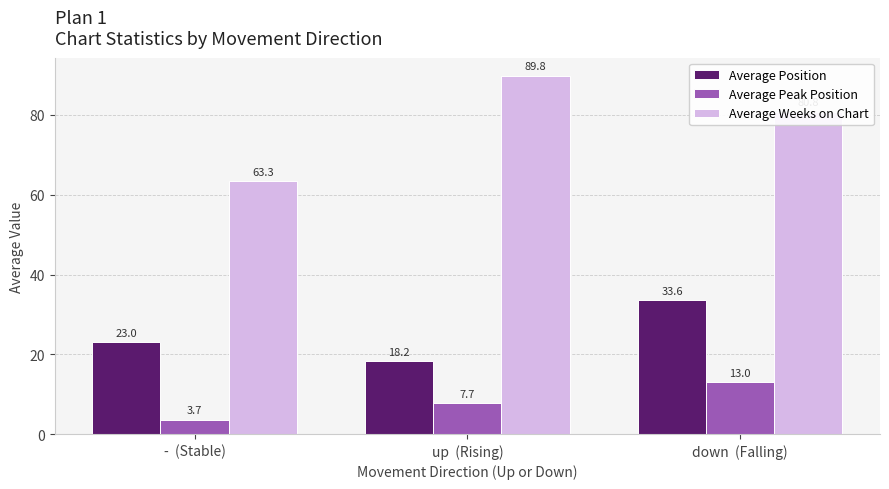

What is the average value of the Average Weeks on Chart series?

78.0